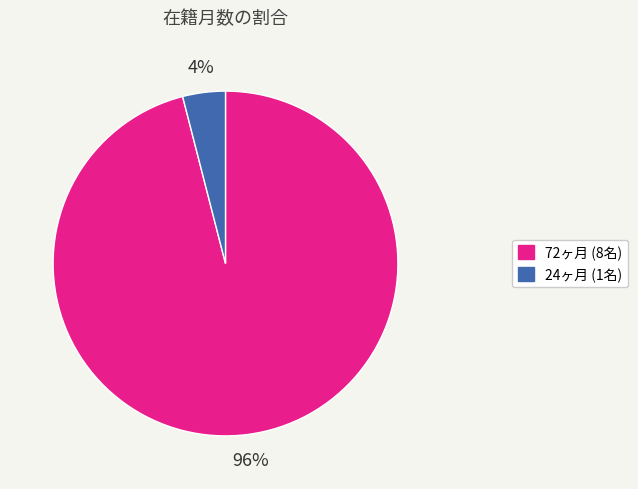

To the nearest percent, what percentage of the pie is 24ヶ月 (1名)?

4%